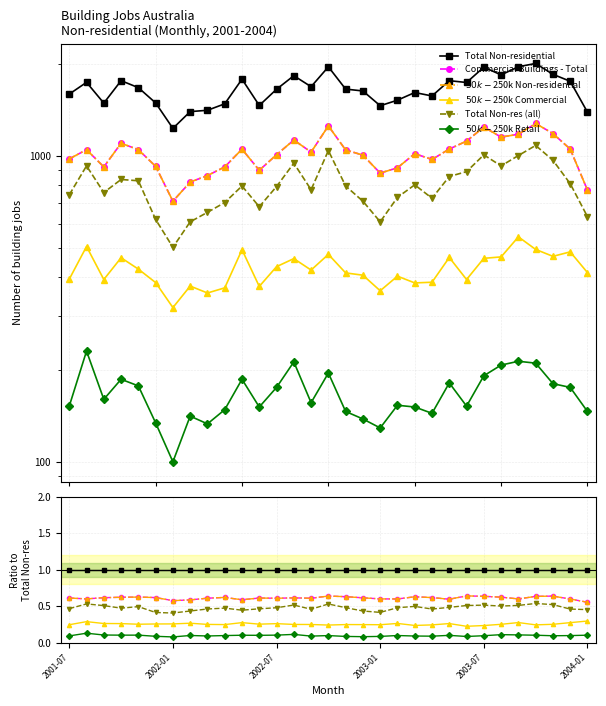

Reading left to right, what are all the values shown in this chart?

Total Non-residential: 1.0	1.0	1.0	1.0	1.0	1.0	1.0	1.0	1.0	1.0	1.0	1.0	1.0	1.0	1.0	1.0	1.0	1.0	1.0	1.0	1.0	1.0	1.0	1.0	1.0	1.0	1.0	1.0	1.0	1.0	1.0
Commercial Buildings - Total: 0.6	0.6	0.6	0.6	0.6	0.6	0.6	0.6	0.6	0.6	0.6	0.6	0.6	0.6	0.6	0.6	0.6	0.6	0.6	0.6	0.6	0.6	0.6	0.6	0.6	0.6	0.6	0.6	0.6	0.6	0.6
$50k-$250k Non-residential: 0.6	0.6	0.6	0.6	0.6	0.6	0.6	0.6	0.6	0.6	0.6	0.6	0.6	0.6	0.6	0.6	0.6	0.6	0.6	0.6	0.6	0.6	0.6	0.6	0.6	0.6	0.6	0.6	0.6	0.6	0.6
$50k-$250k Commercial: 0.2	0.3	0.3	0.3	0.3	0.3	0.3	0.3	0.3	0.3	0.3	0.3	0.3	0.3	0.3	0.2	0.3	0.3	0.2	0.3	0.2	0.2	0.3	0.2	0.2	0.3	0.3	0.2	0.3	0.3	0.3
Total Non-res (all): 0.5	0.5	0.5	0.5	0.5	0.4	0.4	0.4	0.5	0.5	0.4	0.5	0.5	0.5	0.5	0.5	0.5	0.4	0.4	0.5	0.5	0.5	0.5	0.5	0.5	0.5	0.5	0.5	0.5	0.5	0.5
$50k-$250k Retail: 0.1	0.1	0.1	0.1	0.1	0.1	0.1	0.1	0.1	0.1	0.1	0.1	0.1	0.1	0.1	0.1	0.1	0.1	0.1	0.1	0.1	0.1	0.1	0.1	0.1	0.1	0.1	0.1	0.1	0.1	0.1